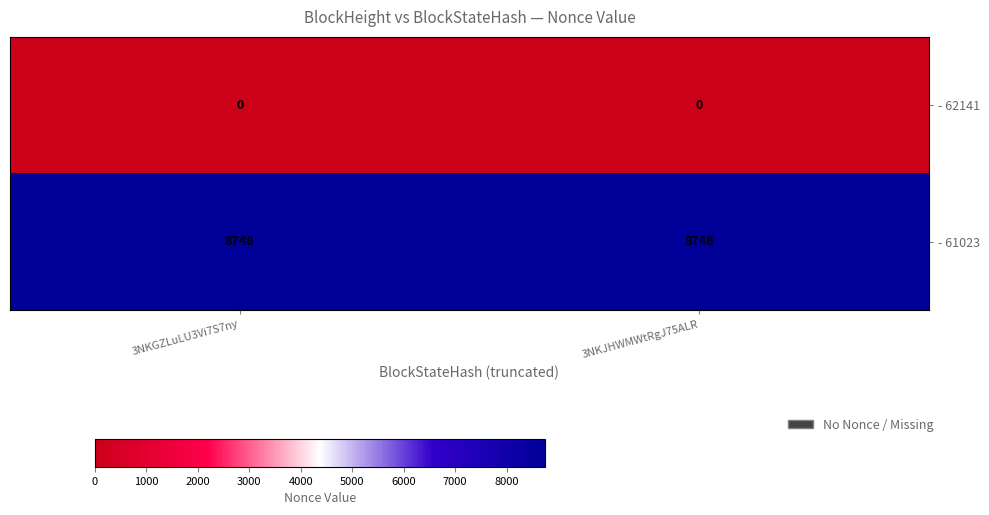

Is the value of - 61023 at 3NKGZLuLU3Vi7S7ny greater than the value of - 62141 at 3NKGZLuLU3Vi7S7ny?

Yes